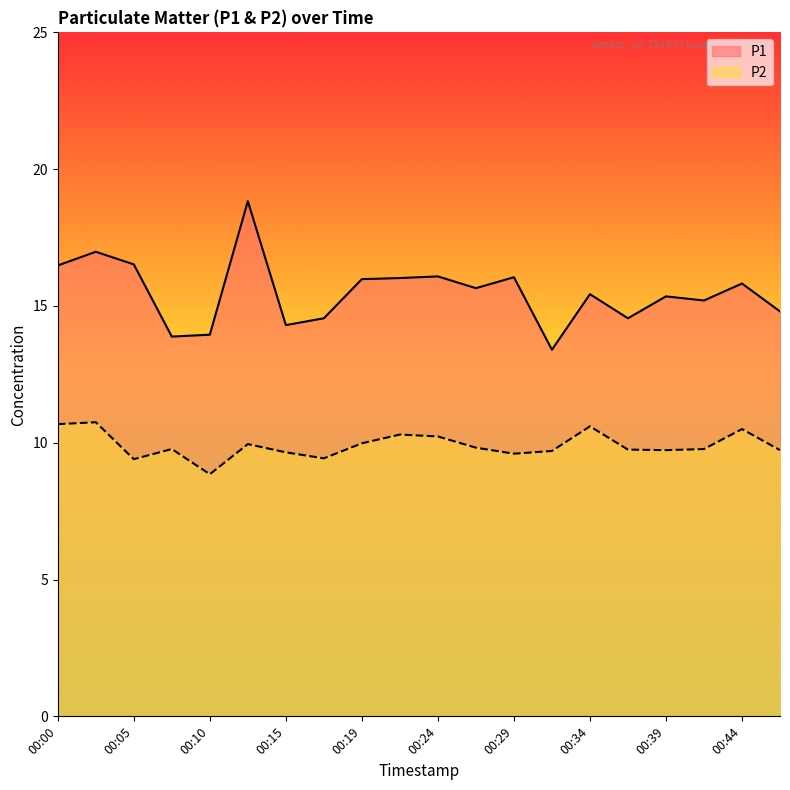

True or false: P2 and P1 cross at least once.

False